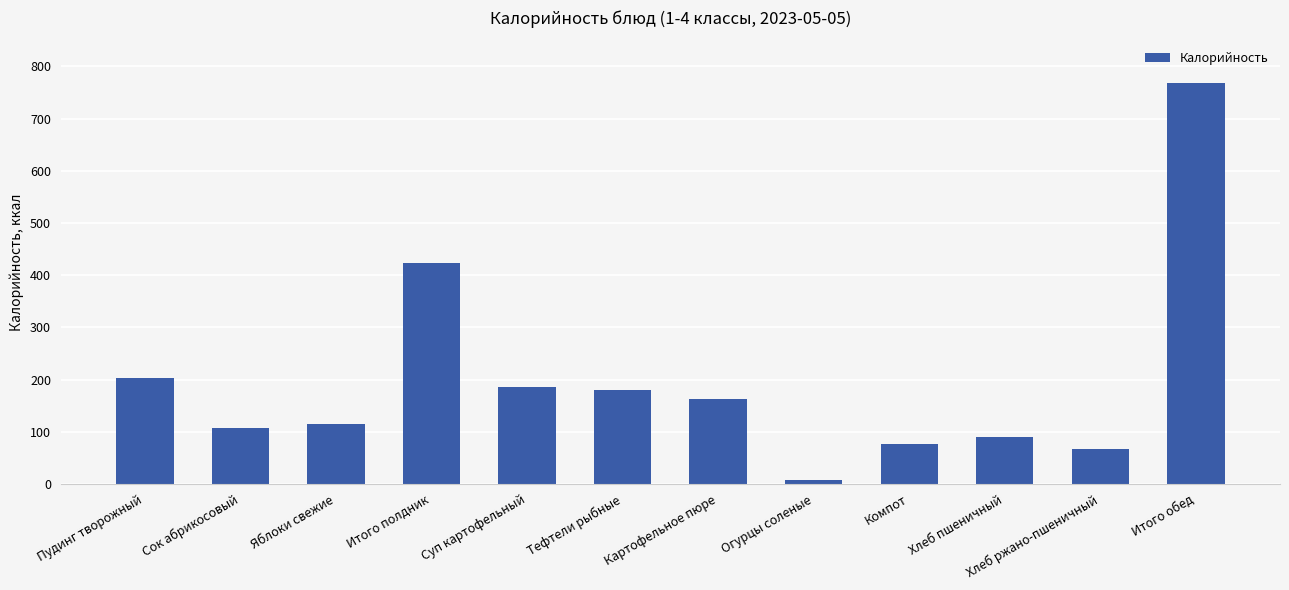

What position from the right is Тефтели рыбные?

7